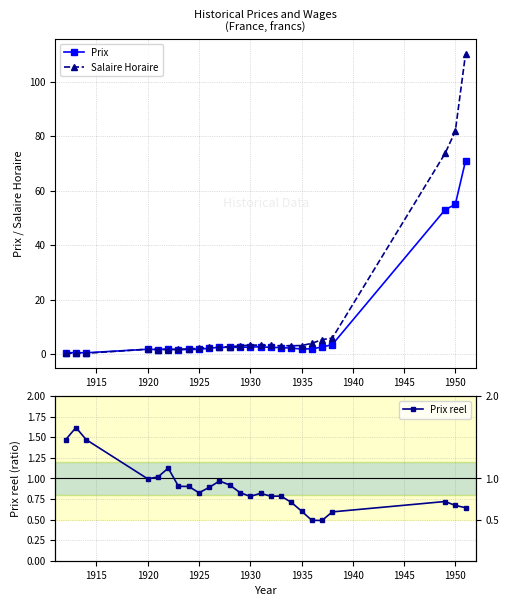

Which series has the largest total across all categories?

Salaire Horaire